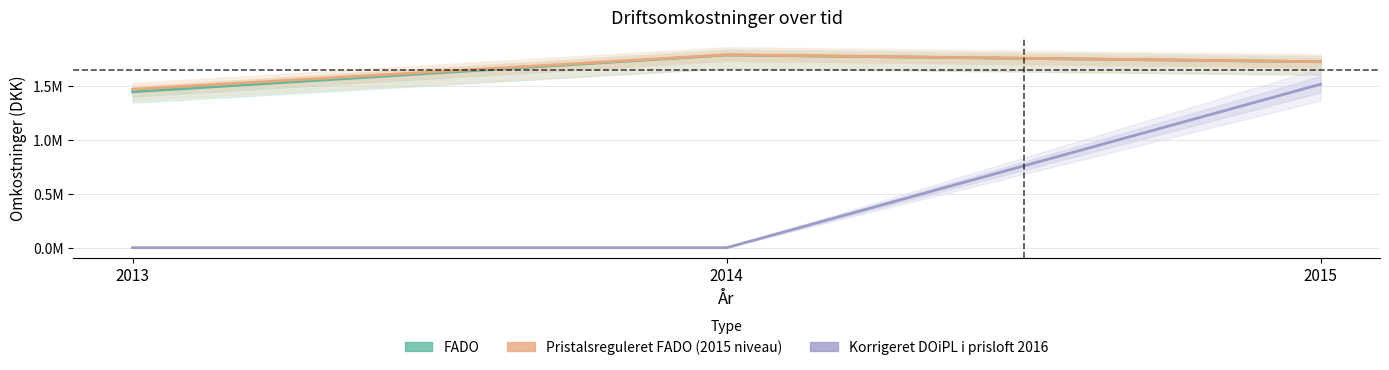

What value does the Pristalsreguleret FADO (2015 niveau) series have at 2014?

1784576.5